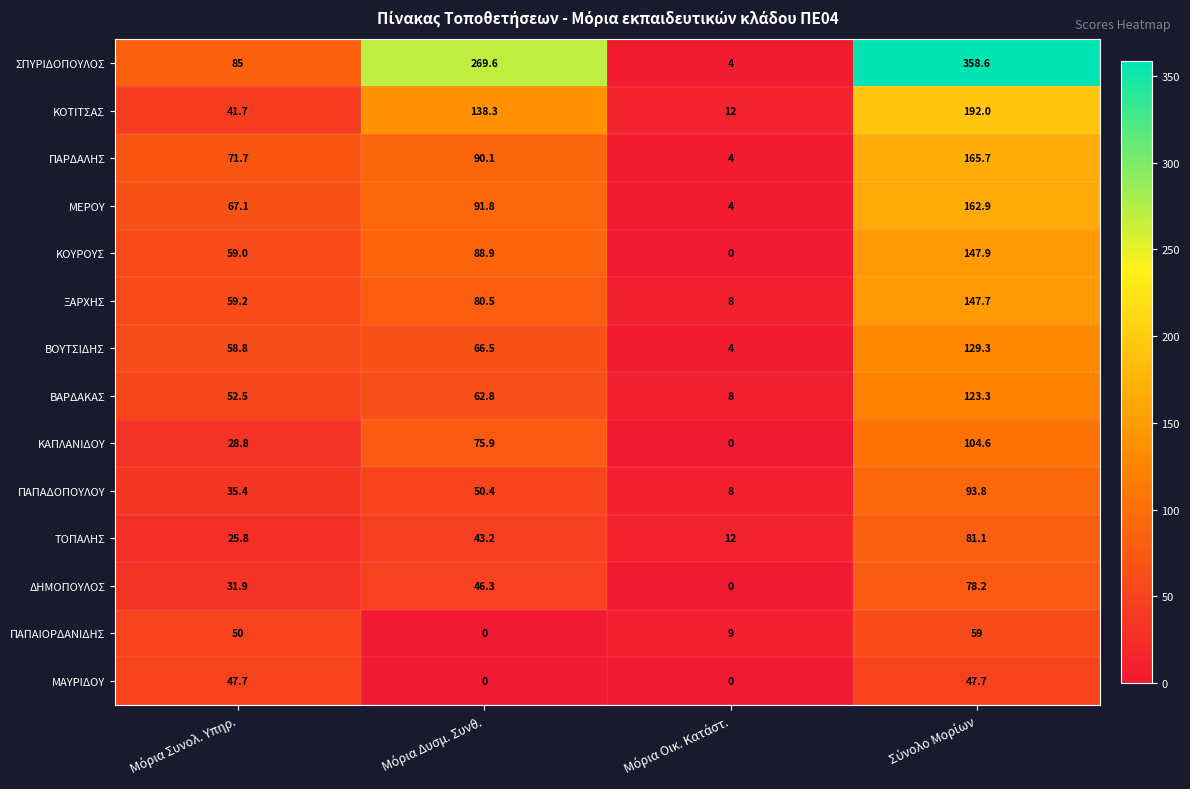

List the series in order of their peak value, highest first.

ΣΠΥΡΙΔΟΠΟΥΛΟΣ, ΚΟΤΙΤΣΑΣ, ΠΑΡΔΑΛΗΣ, ΜΕΡΟΥ, ΚΟΥΡΟΥΣ, ΞΑΡΧΗΣ, ΒΟΥΤΣΙΔΗΣ, ΒΑΡΔΑΚΑΣ, ΚΑΠΛΑΝΙΔΟΥ, ΠΑΠΑΔΟΠΟΥΛΟΥ, ΤΟΠΑΛΗΣ, ΔΗΜΟΠΟΥΛΟΣ, ΠΑΠΑΙΟΡΔΑΝΙΔΗΣ, ΜΑΥΡΙΔΟΥ